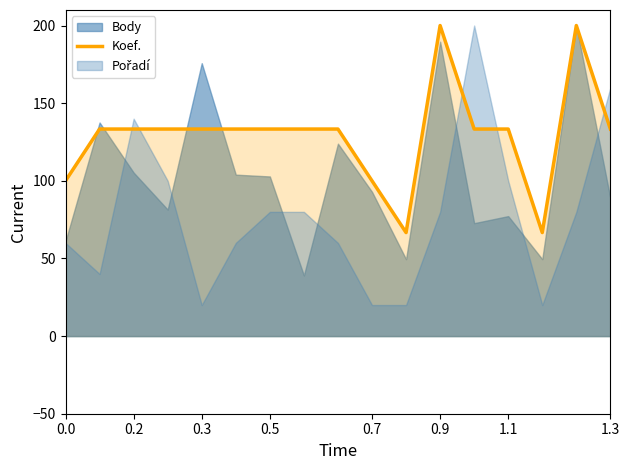

What is the maximum value for Koef.?

200.0